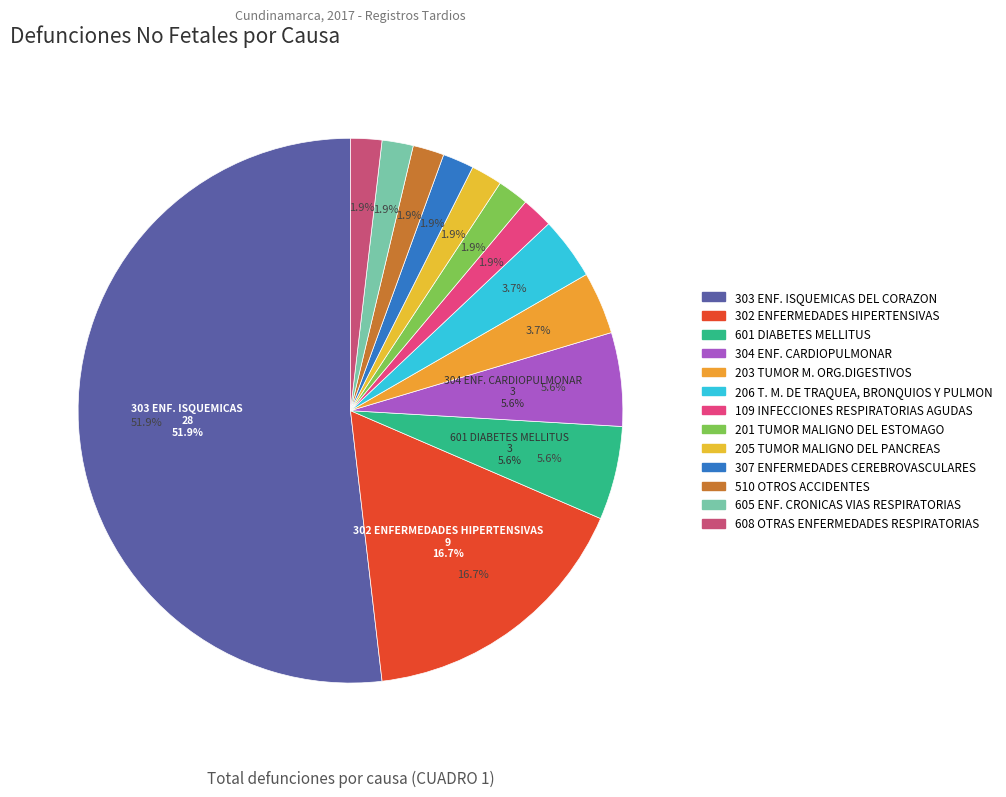

Rank the categories by value from highest to lowest.

303 ENF. ISQUEMICAS DEL CORAZON, 302 ENFERMEDADES HIPERTENSIVAS, 601 DIABETES MELLITUS, 304 ENF. CARDIOPULMONAR, 203 TUMOR M. ORG.DIGESTIVOS, 206 T. M. DE TRAQUEA, BRONQUIOS Y PULMON, 109 INFECCIONES RESPIRATORIAS AGUDAS, 201 TUMOR MALIGNO DEL ESTOMAGO, 205 TUMOR MALIGNO DEL PANCREAS, 307 ENFERMEDADES CEREBROVASCULARES, 510 OTROS ACCIDENTES, 605 ENF. CRONICAS VIAS RESPIRATORIAS, 608 OTRAS ENFERMEDADES RESPIRATORIAS